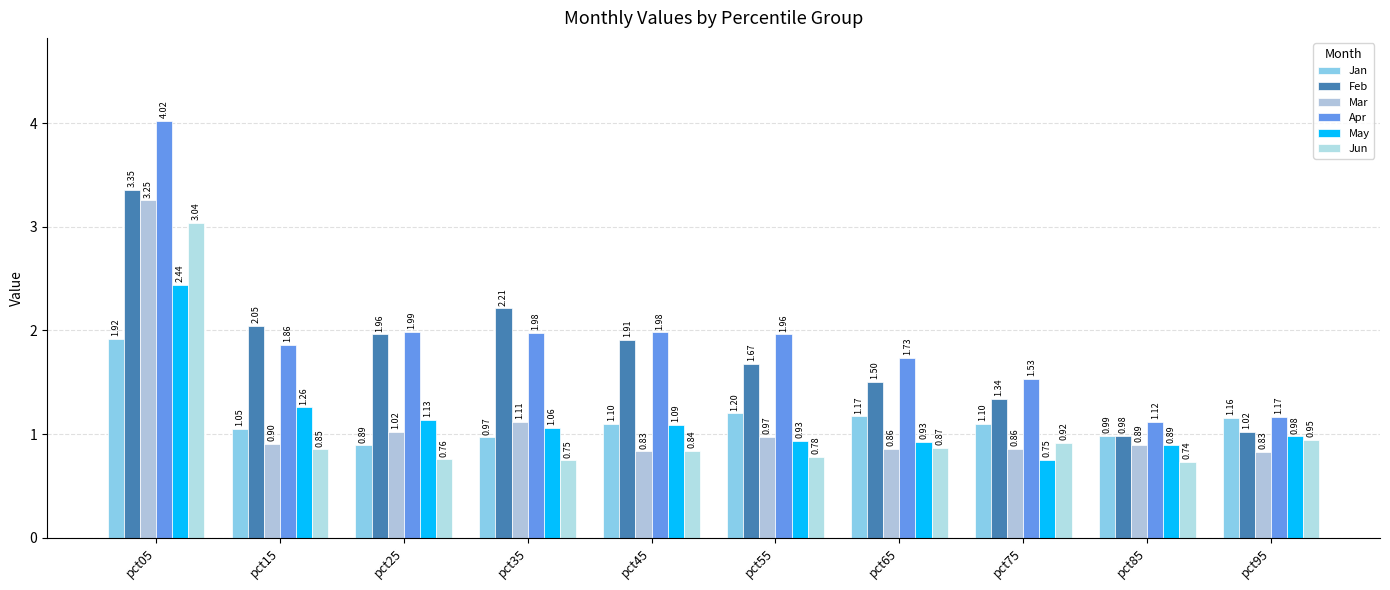

Between pct55 and pct65, which series saw the biggest shift?

Apr